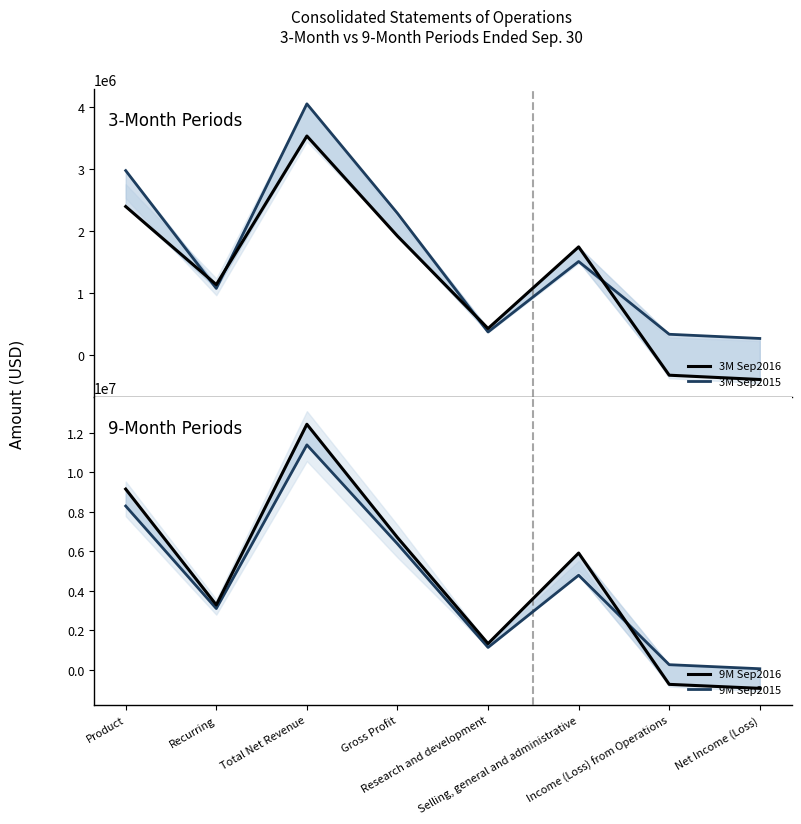

How many lines are shown in the chart?

4